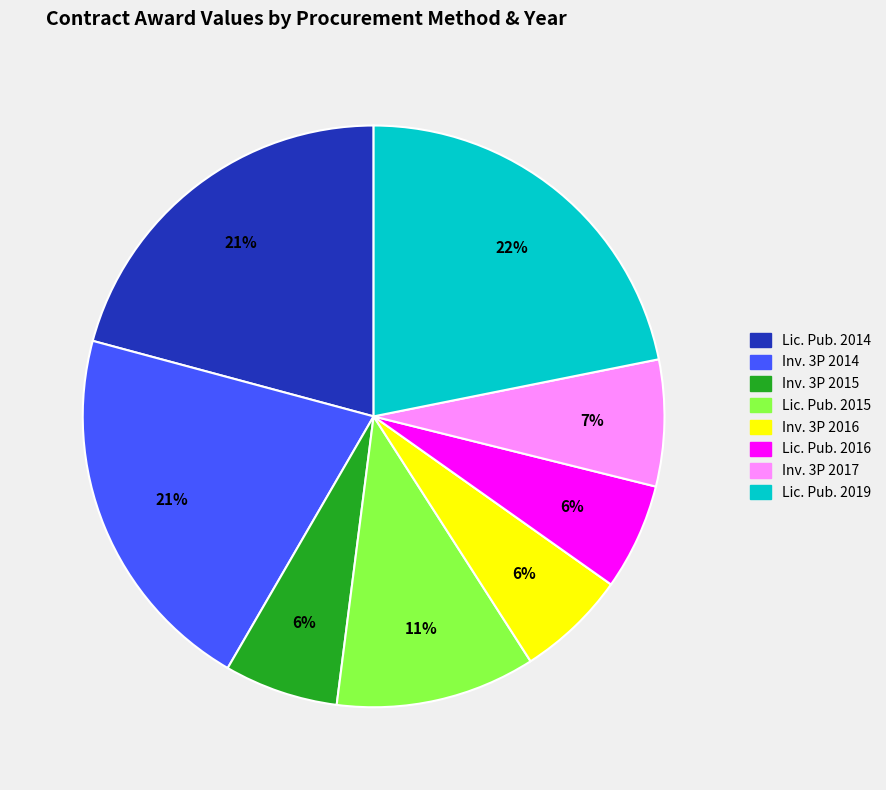

Is there any slice that represents more than half of the pie?

No